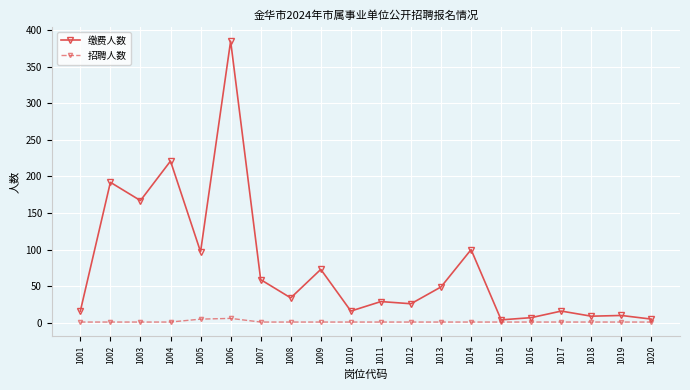

What is the difference between the 缴费人数 values at 1001 and 1019?

6